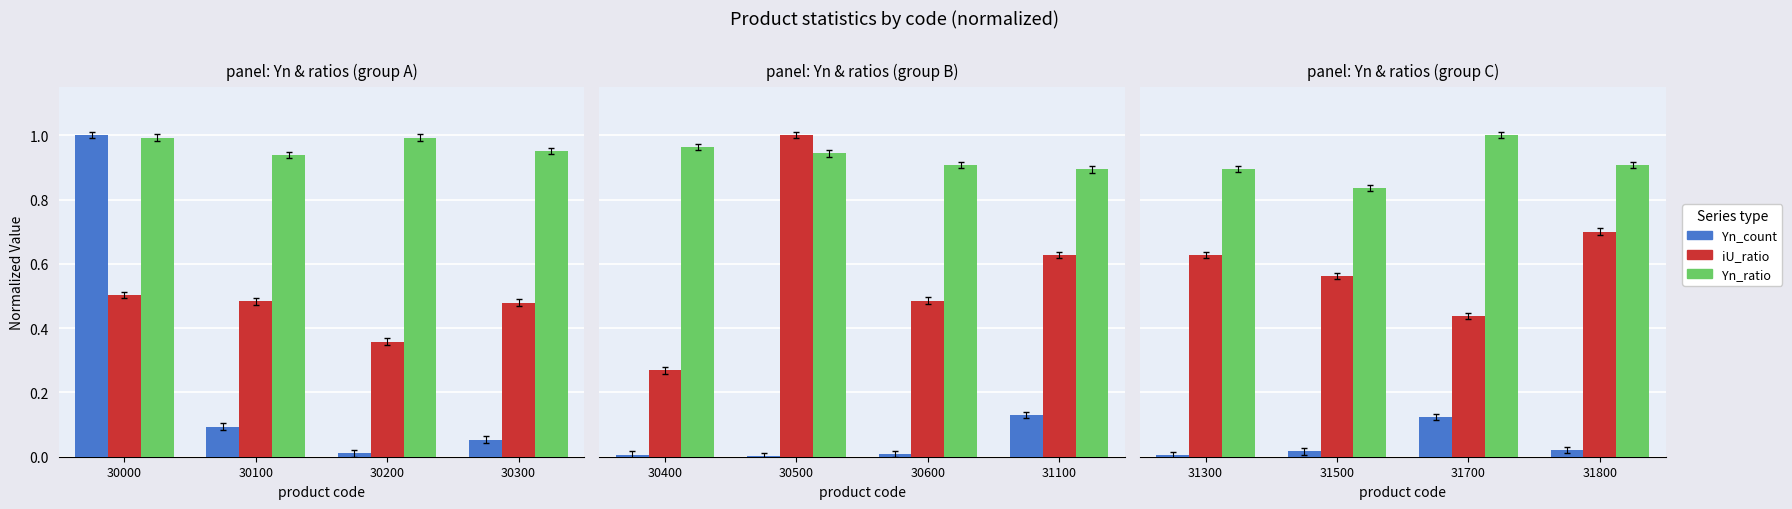

What are all the series names shown in the legend?

Yn_count, iU_ratio, Yn_ratio